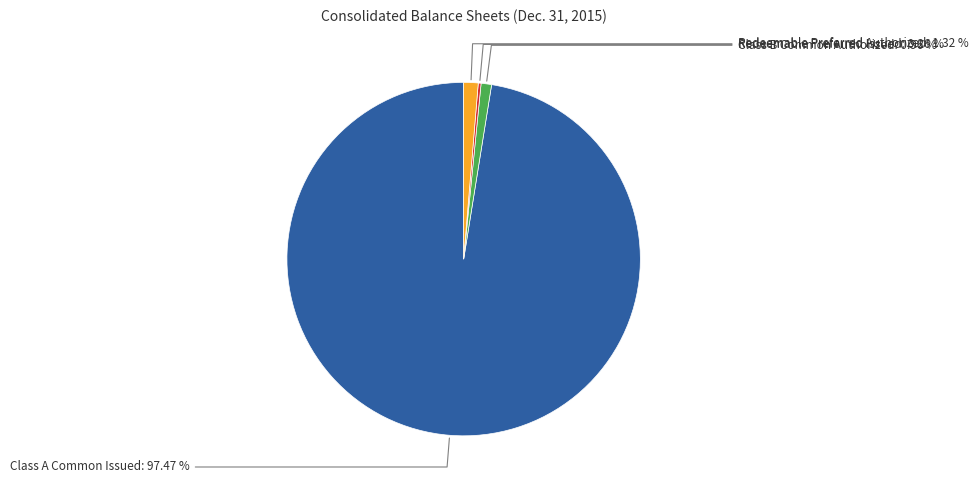

Is there any slice that represents more than half of the pie?

Yes